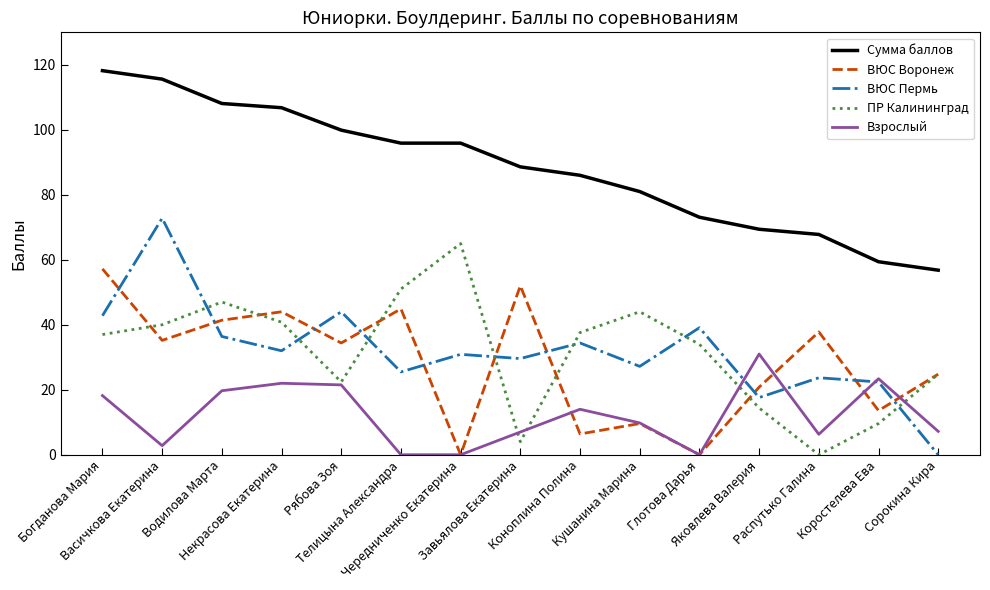

At how many categories does at least one series exceed 5?

15